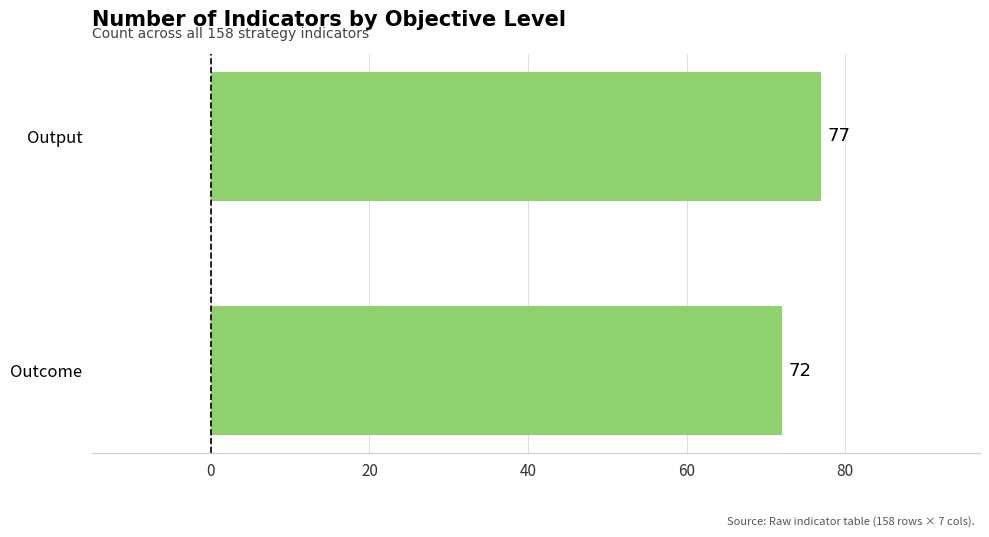

Reading top to bottom, extract all data points from this chart.

77	72